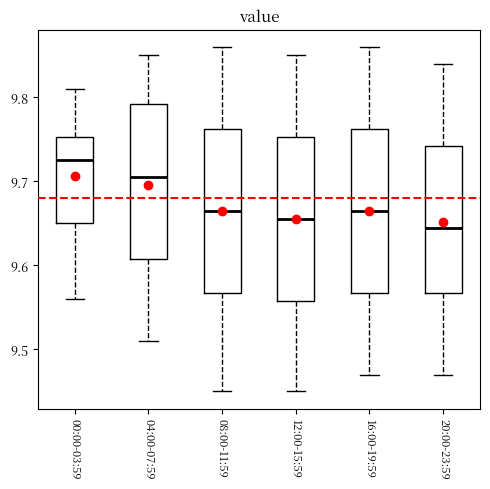

Where does the upper whisker of the box for 08:00-11:59 end on the y-axis? The values are not printed on the chart, so give them approximately, as read against the axis.

9.86